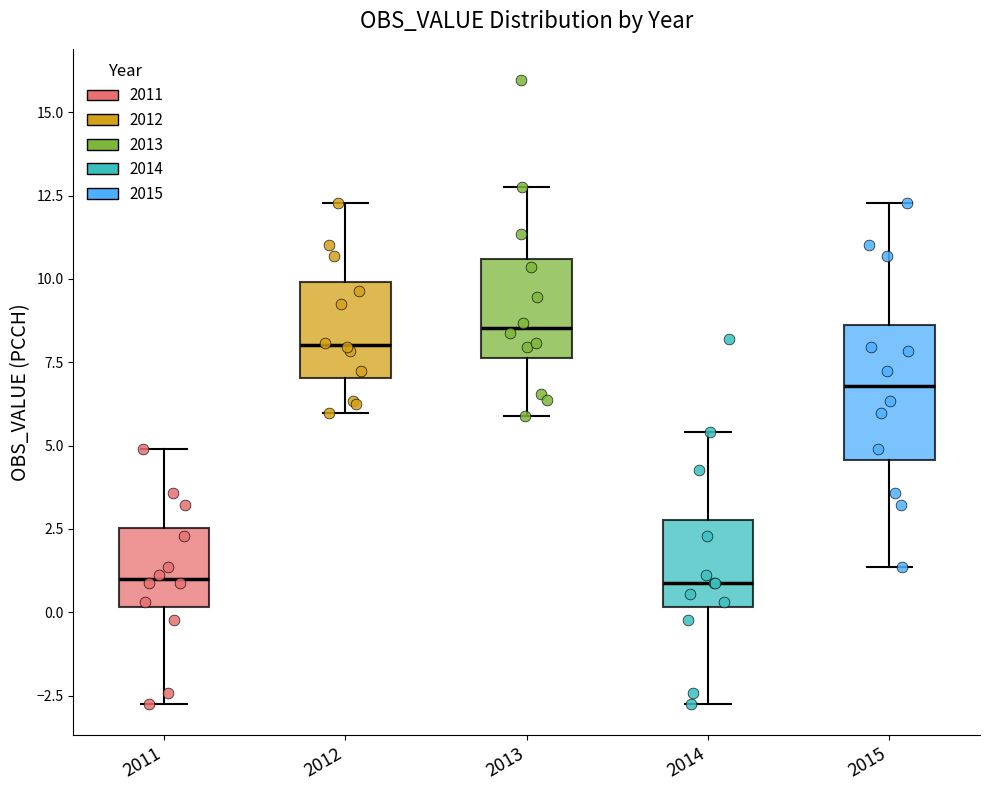

Which box is the tallest, from its lower edge to its upper edge?

2015